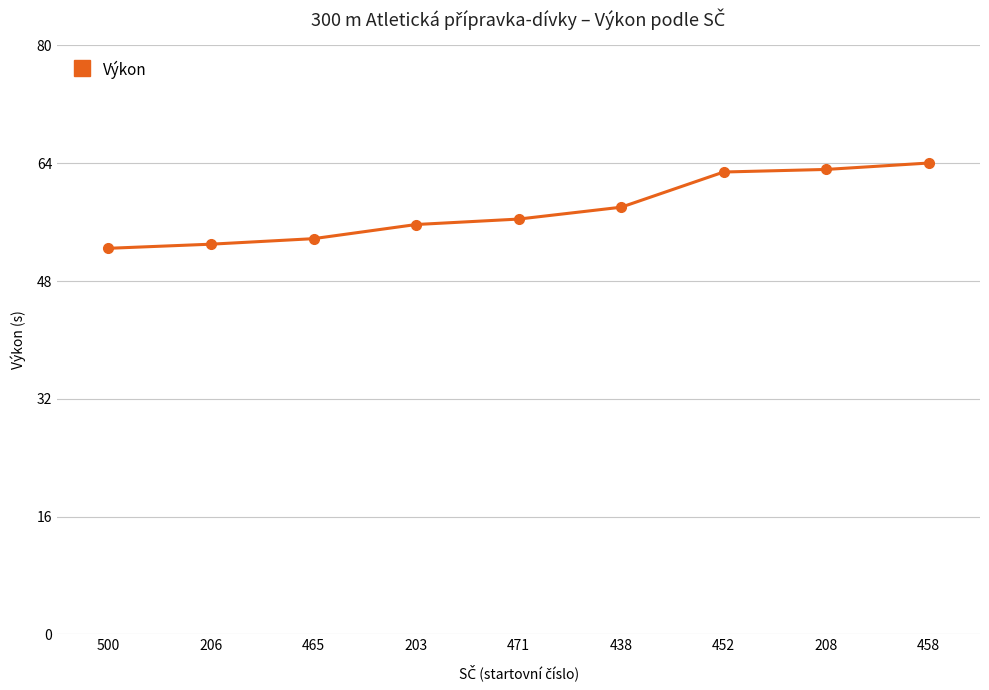

What is the label of the 1st point from the right?

458